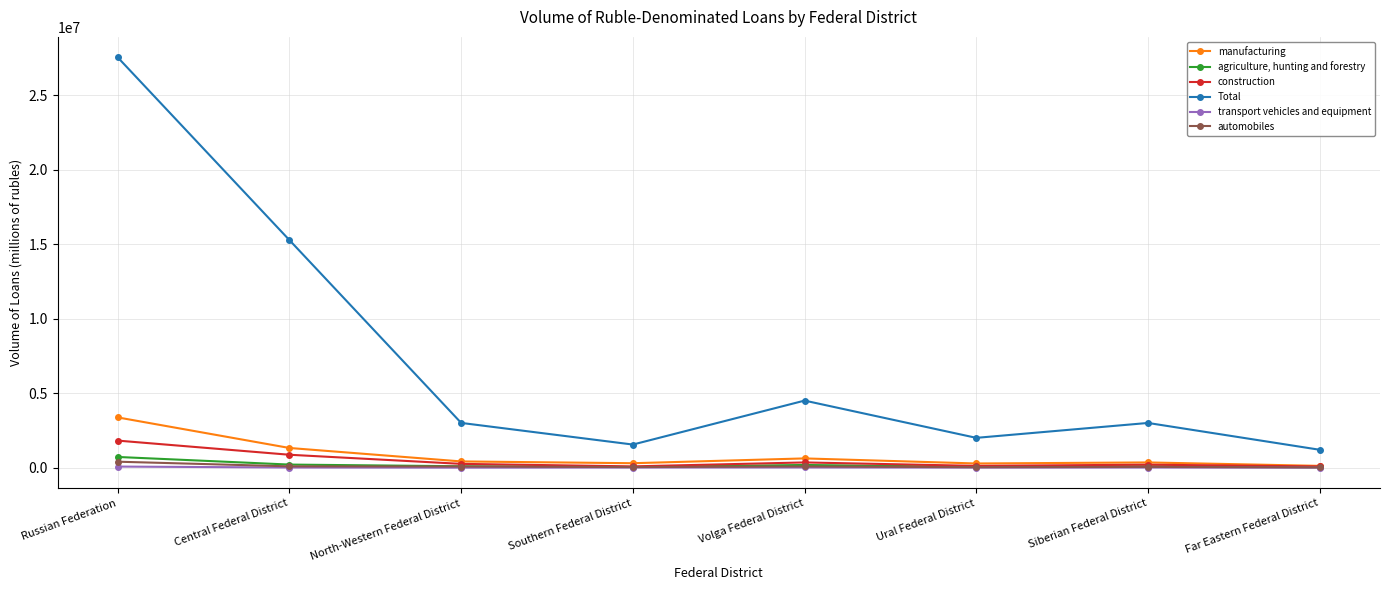

How many lines are shown in the chart?

6